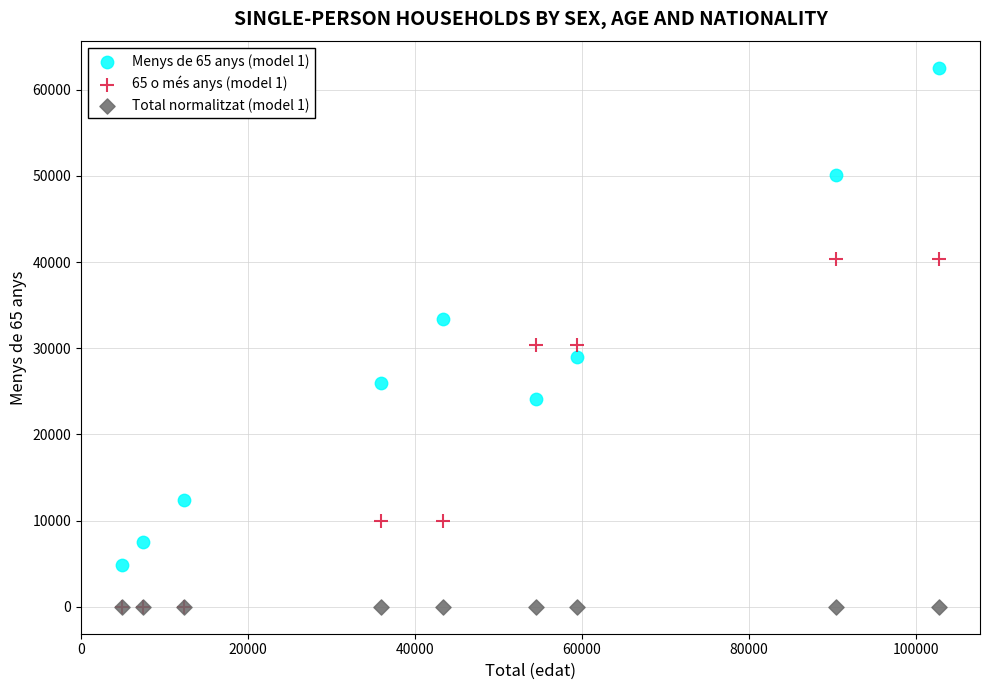

What are all the series names shown in the legend?

Menys de 65 anys (model 1), 65 o més anys (model 1), Total normalitzat (model 1)